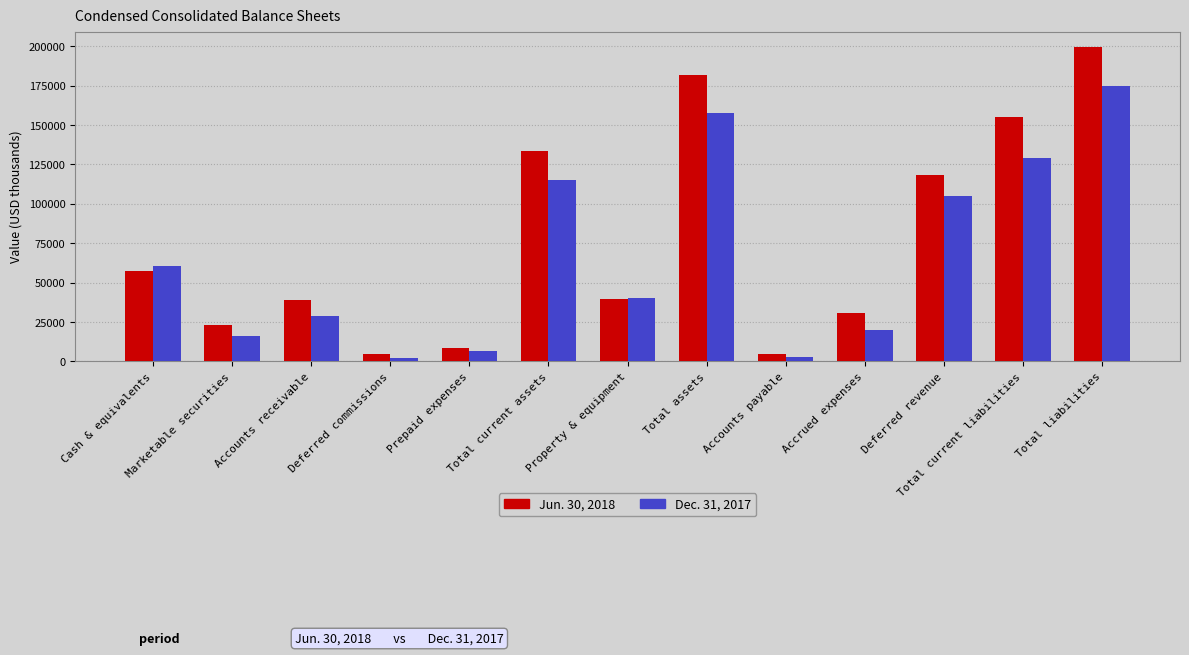

The value of Jun. 30, 2018 at Accrued expenses is 51082. True or false?

False